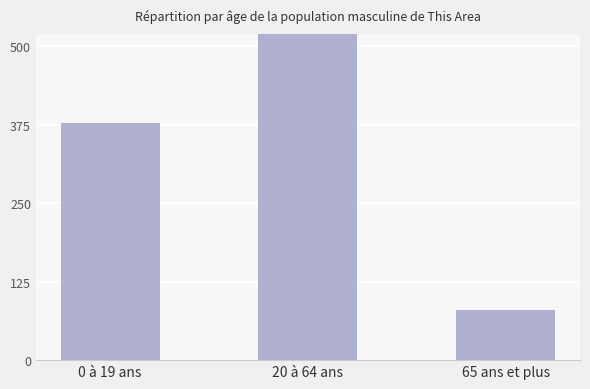

The value at 20 à 64 ans is 632. True or false?

True